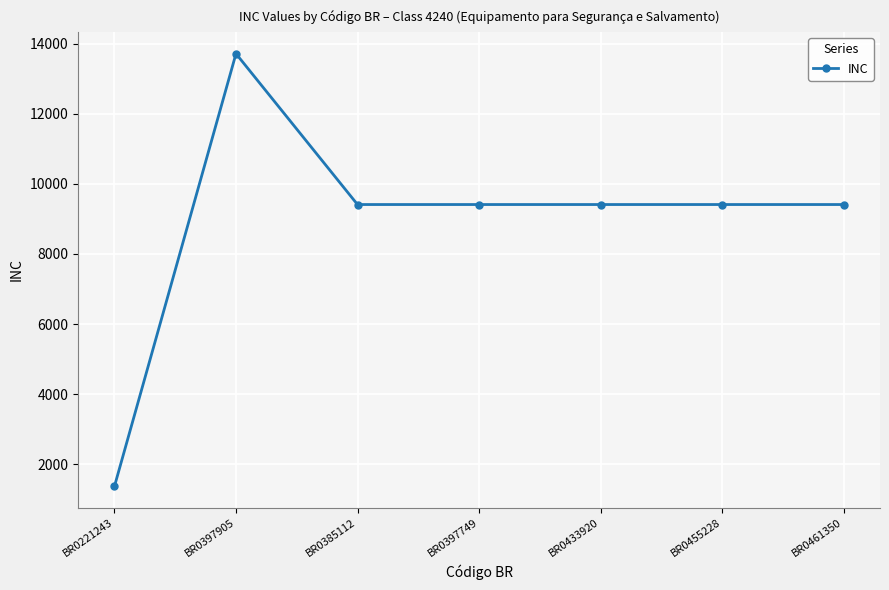

Reading right to left, list all the values displayed in this chart.

9410	9410	9410	9410	9410	13711	1377